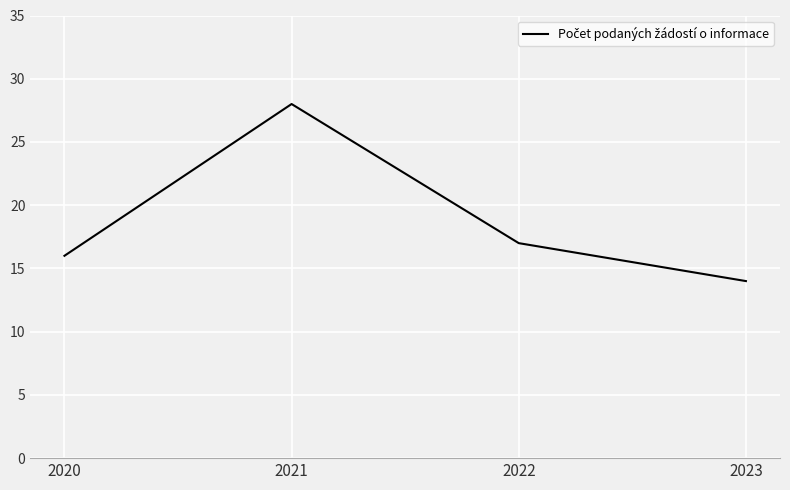

What is the change in value from 2020 to 2022?

+1